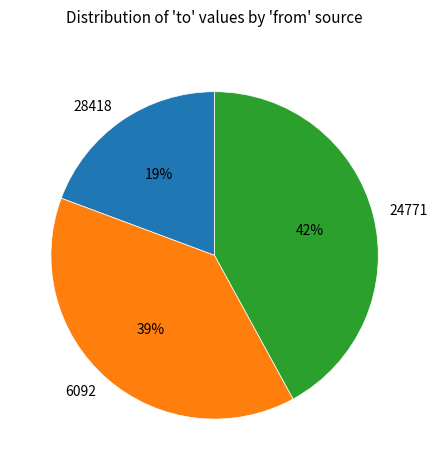

Which slice is the smallest?

28418